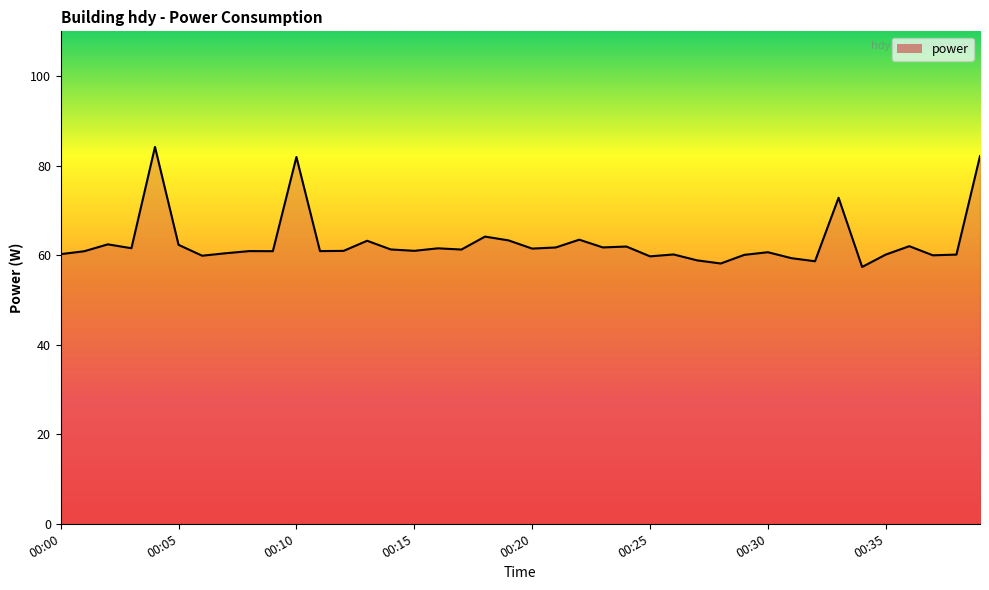

What is the difference between the maximum and minimum values?

26.8